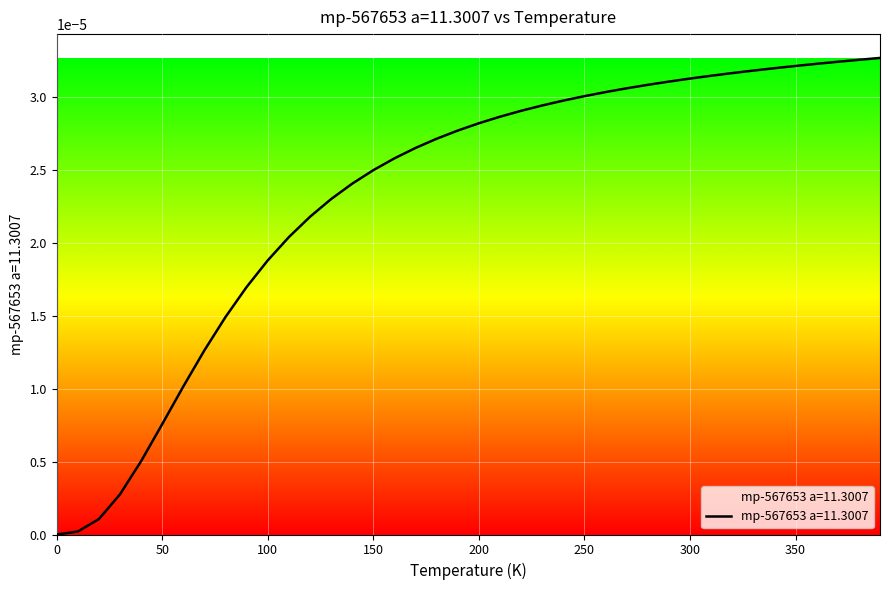

How many lines are shown in the chart?

1